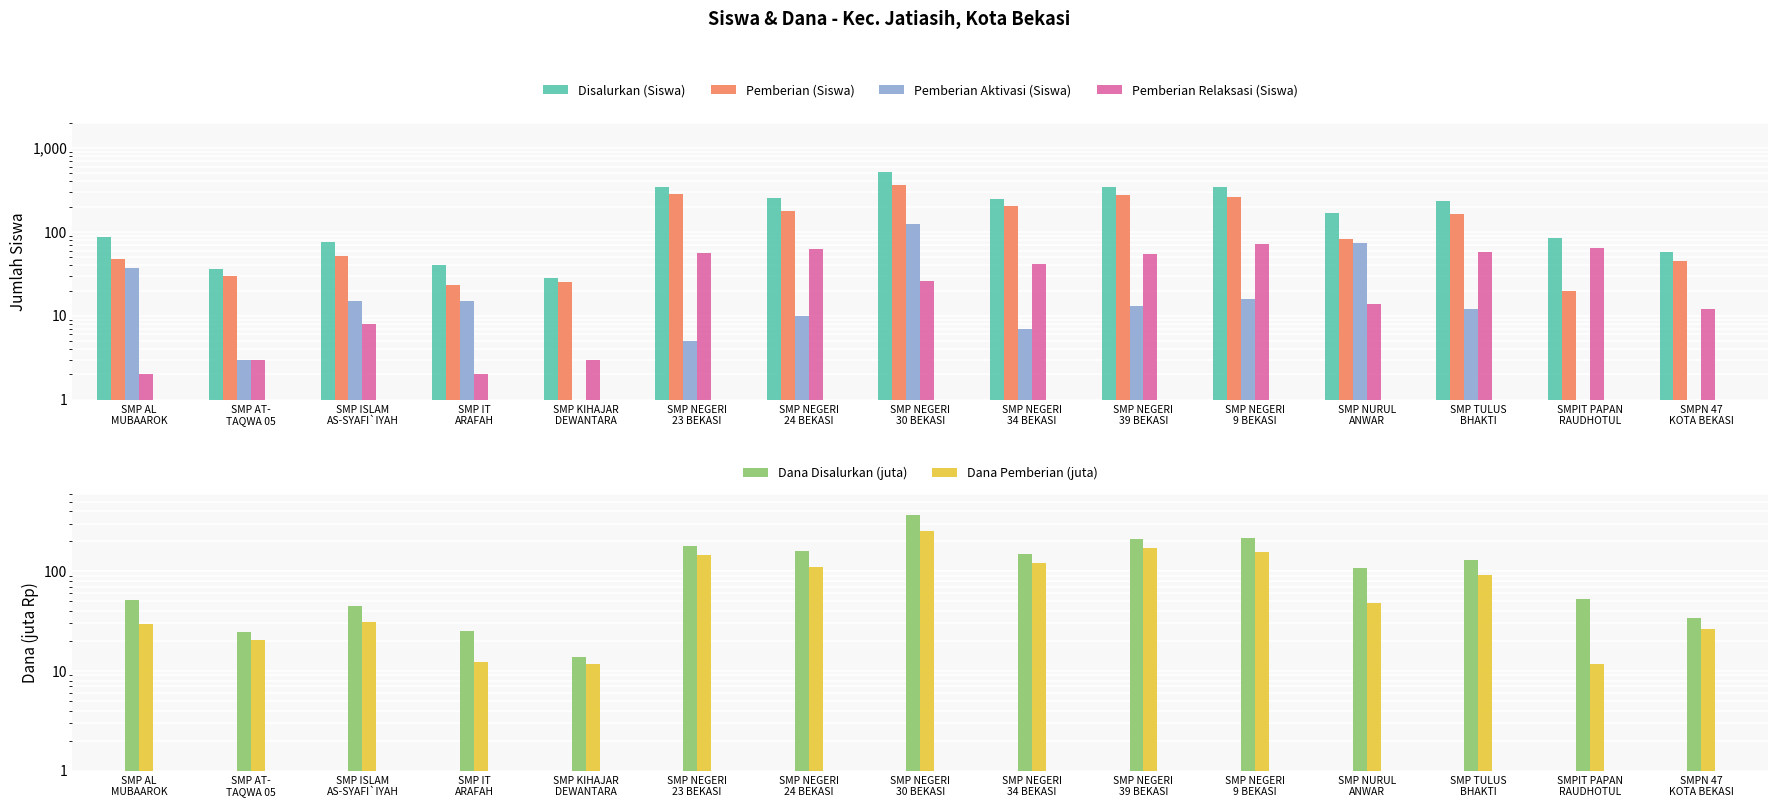

What is the difference between the Pemberian Relaksasi (Siswa) values at SMP ISLAM
AS-SYAFI`IYAH and SMPN 47
KOTA BEKASI?

4.0